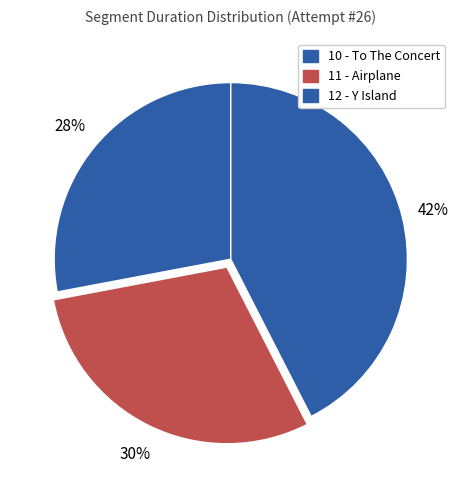

Is the sum of 11 - Airplane and 12 - Y Island greater than half?

Yes